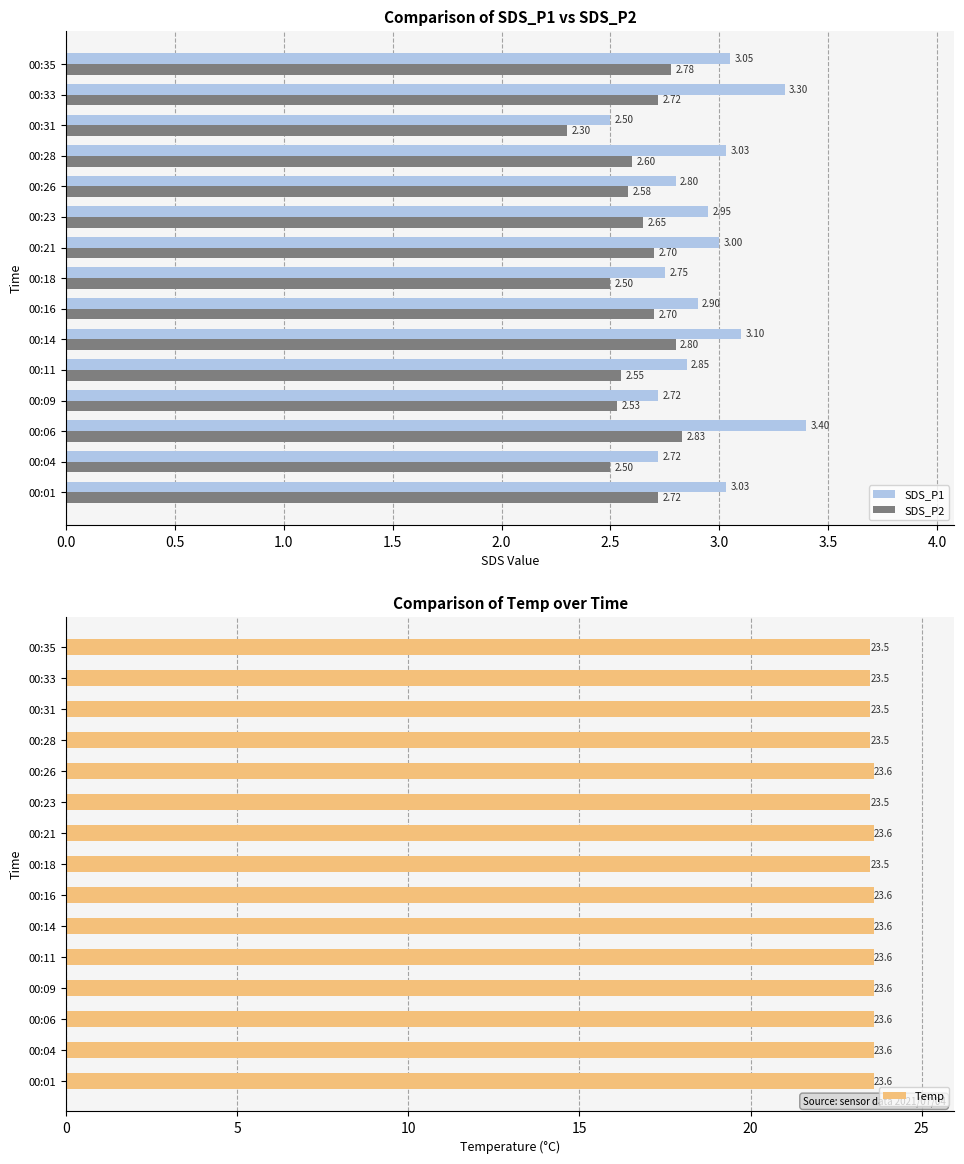

At which label is SDS_P2 closest to 2?

00:31